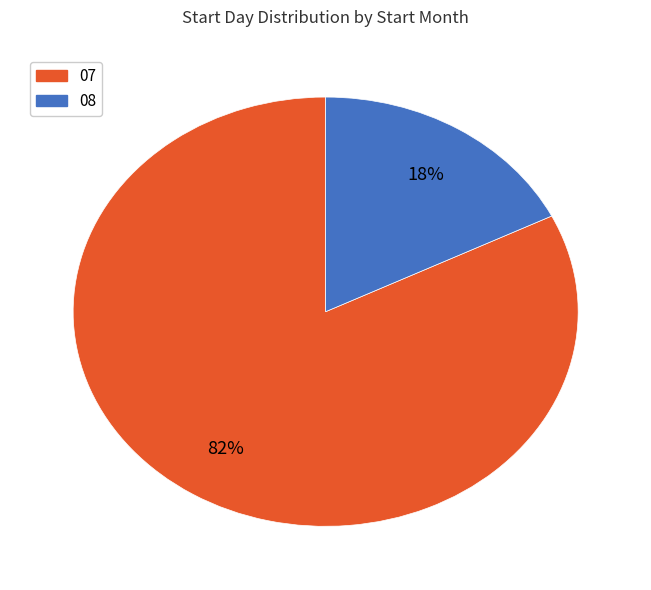

To the nearest percent, what portion does 07 represent?

82%